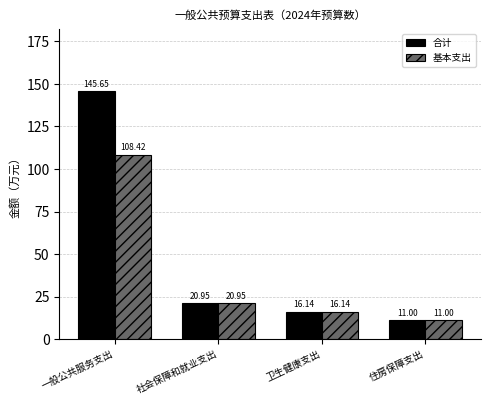

What is the difference between the 基本支出 values at 一般公共服务支出 and 卫生健康支出?

92.3